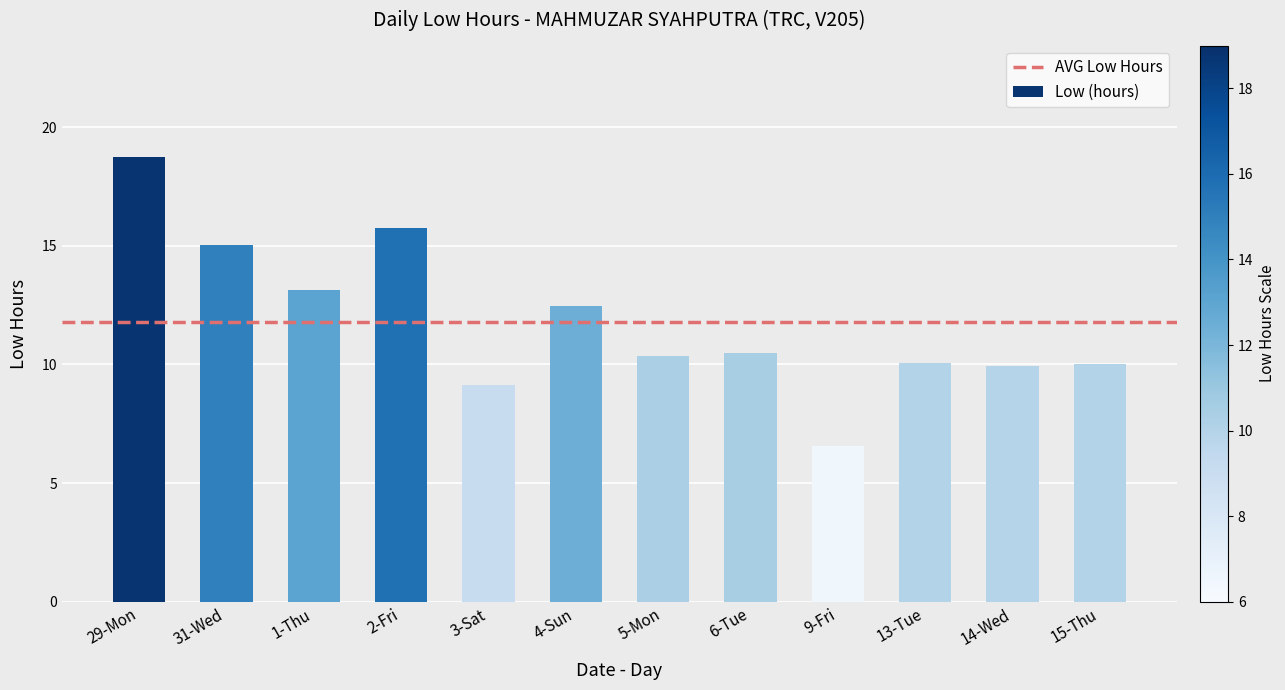

Does the chart contain any negative values?

No